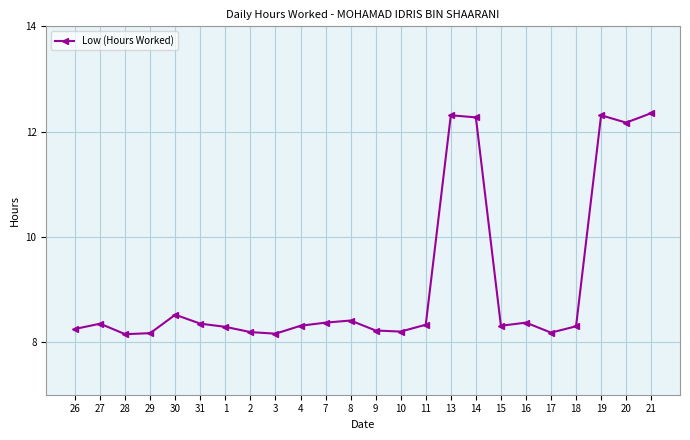

True or false: the data has more than 0 interior local peaks.

True